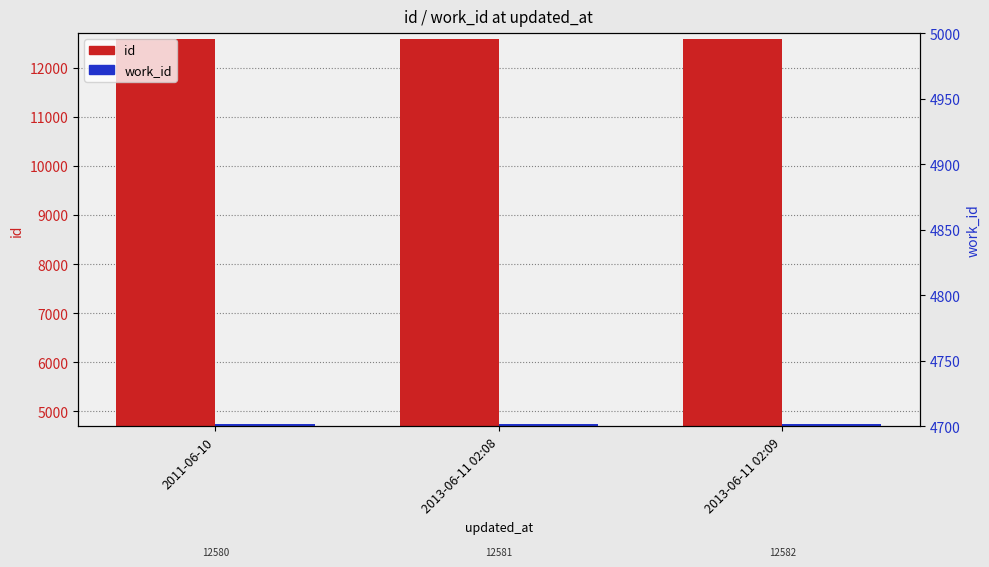

Between 2013-06-11 02:09 and 2013-06-11 02:08, which is larger?

2013-06-11 02:09